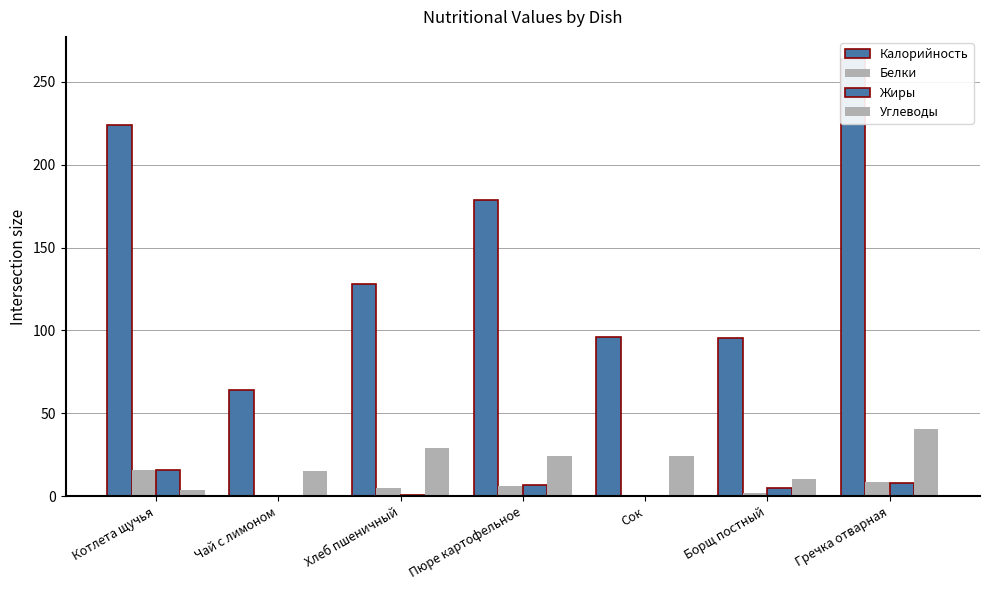

At how many categories does at least one series exceed 45?

7